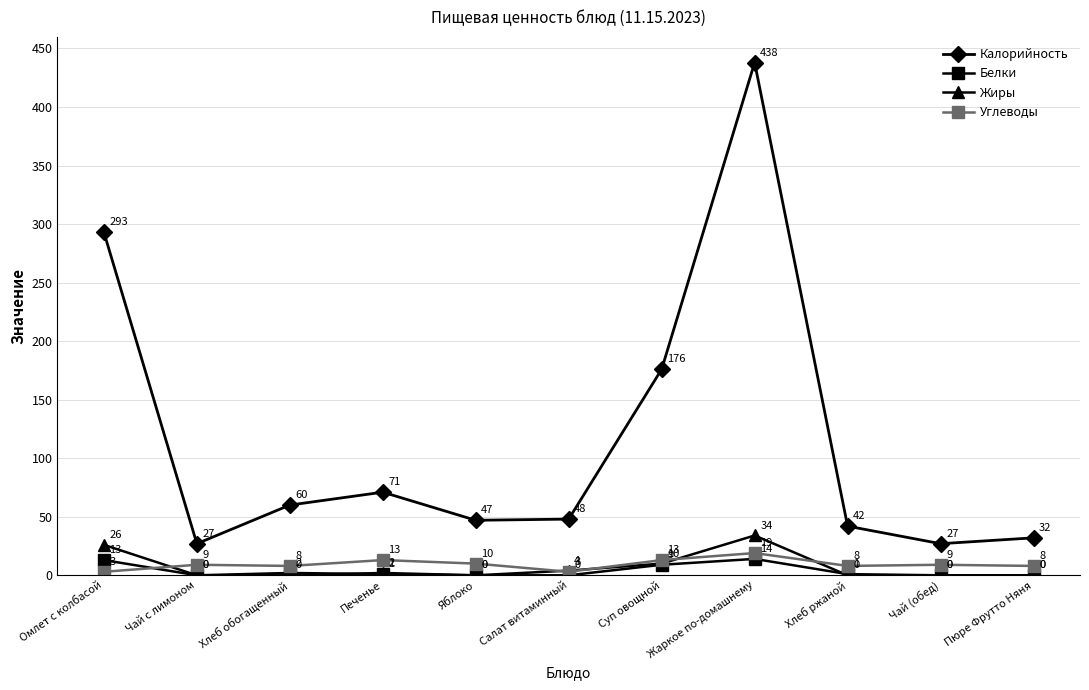

Between Печенье and Яблоко, which series saw the biggest shift?

Калорийность